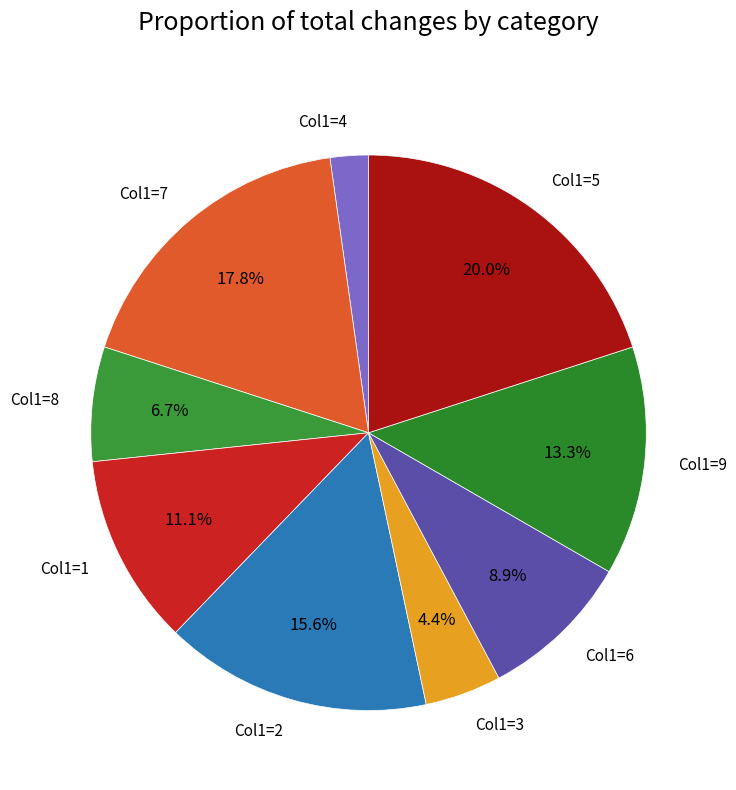

Is there any slice that represents more than half of the pie?

No